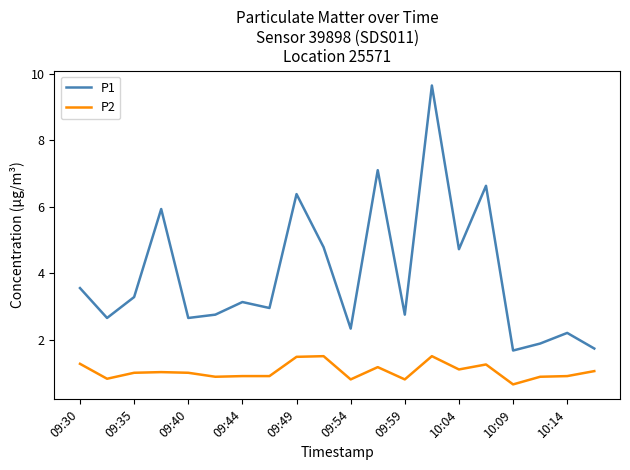

What is the smallest value displayed?

0.7